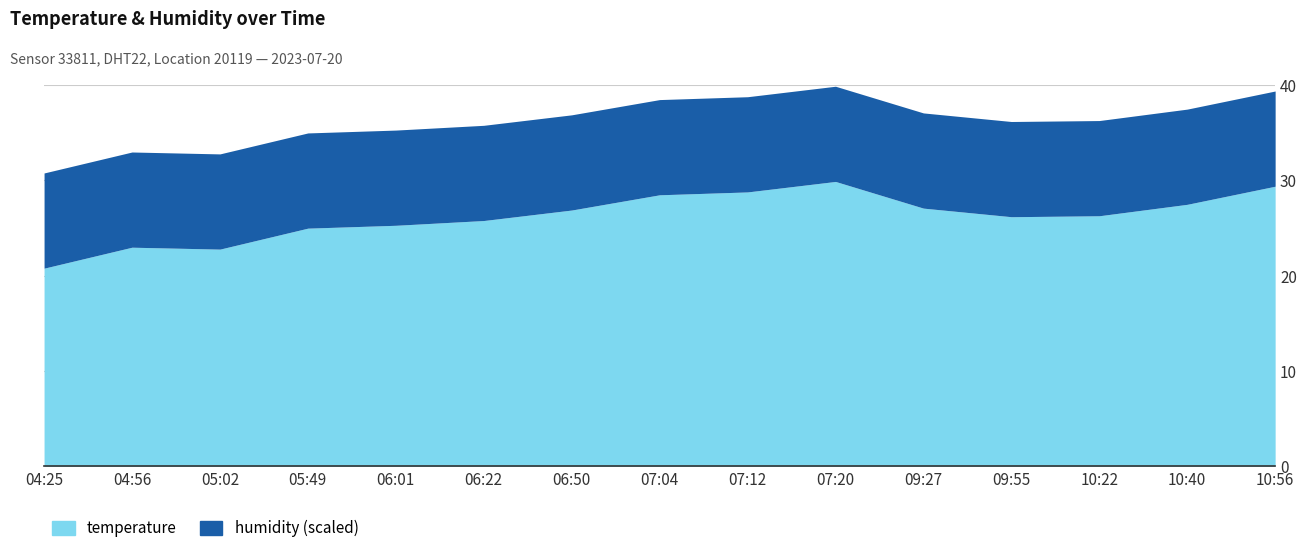

What is the minimum value for temperature?

20.8